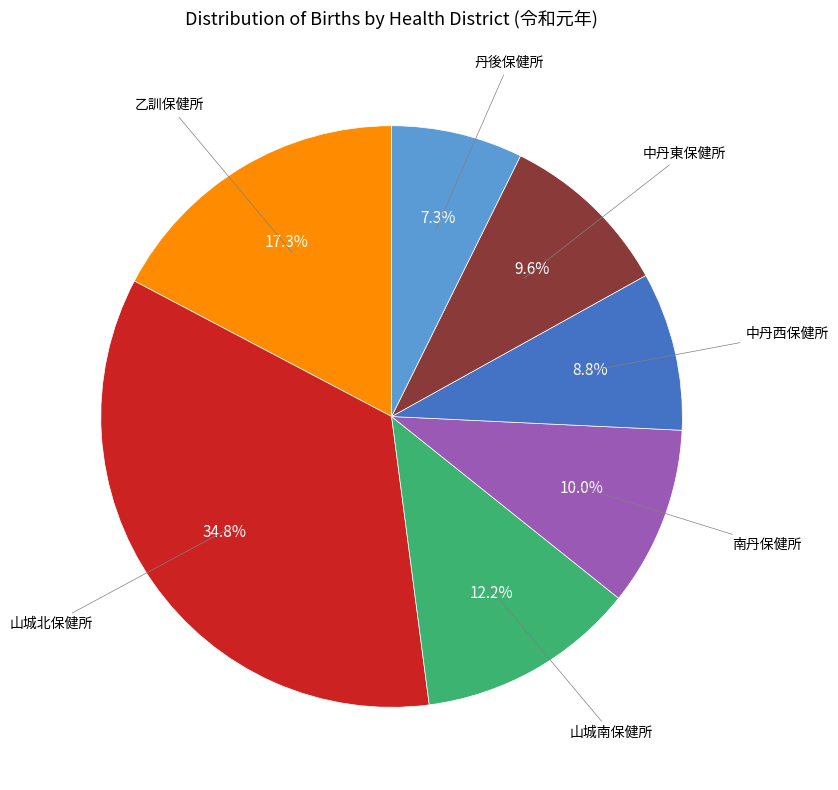

Does any single category account for the majority?

No